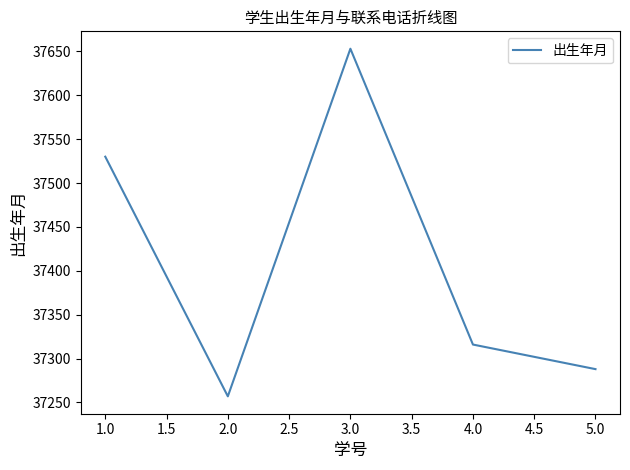

What is the ratio of the value at 1.0 to the value at 2.0?

1.0